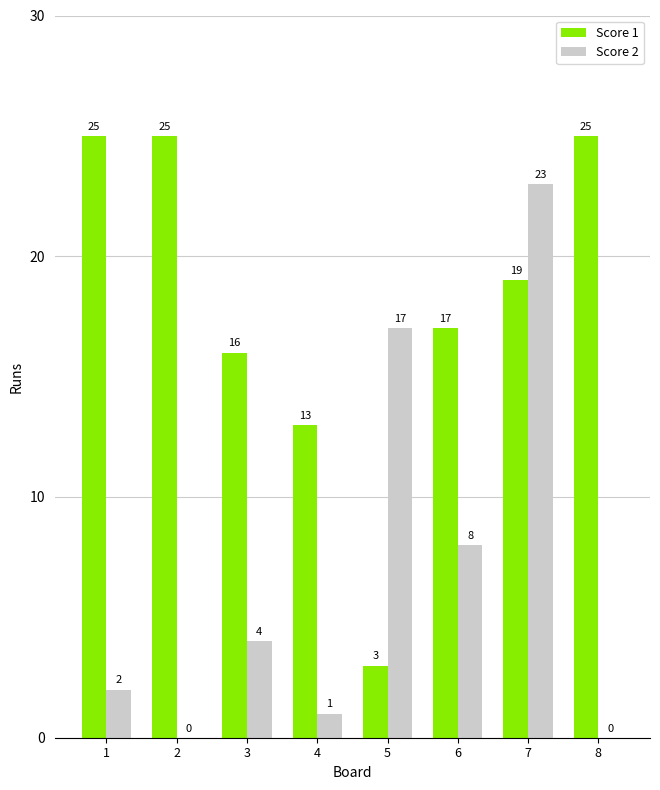

What is the sum of all Score 2 values?

55